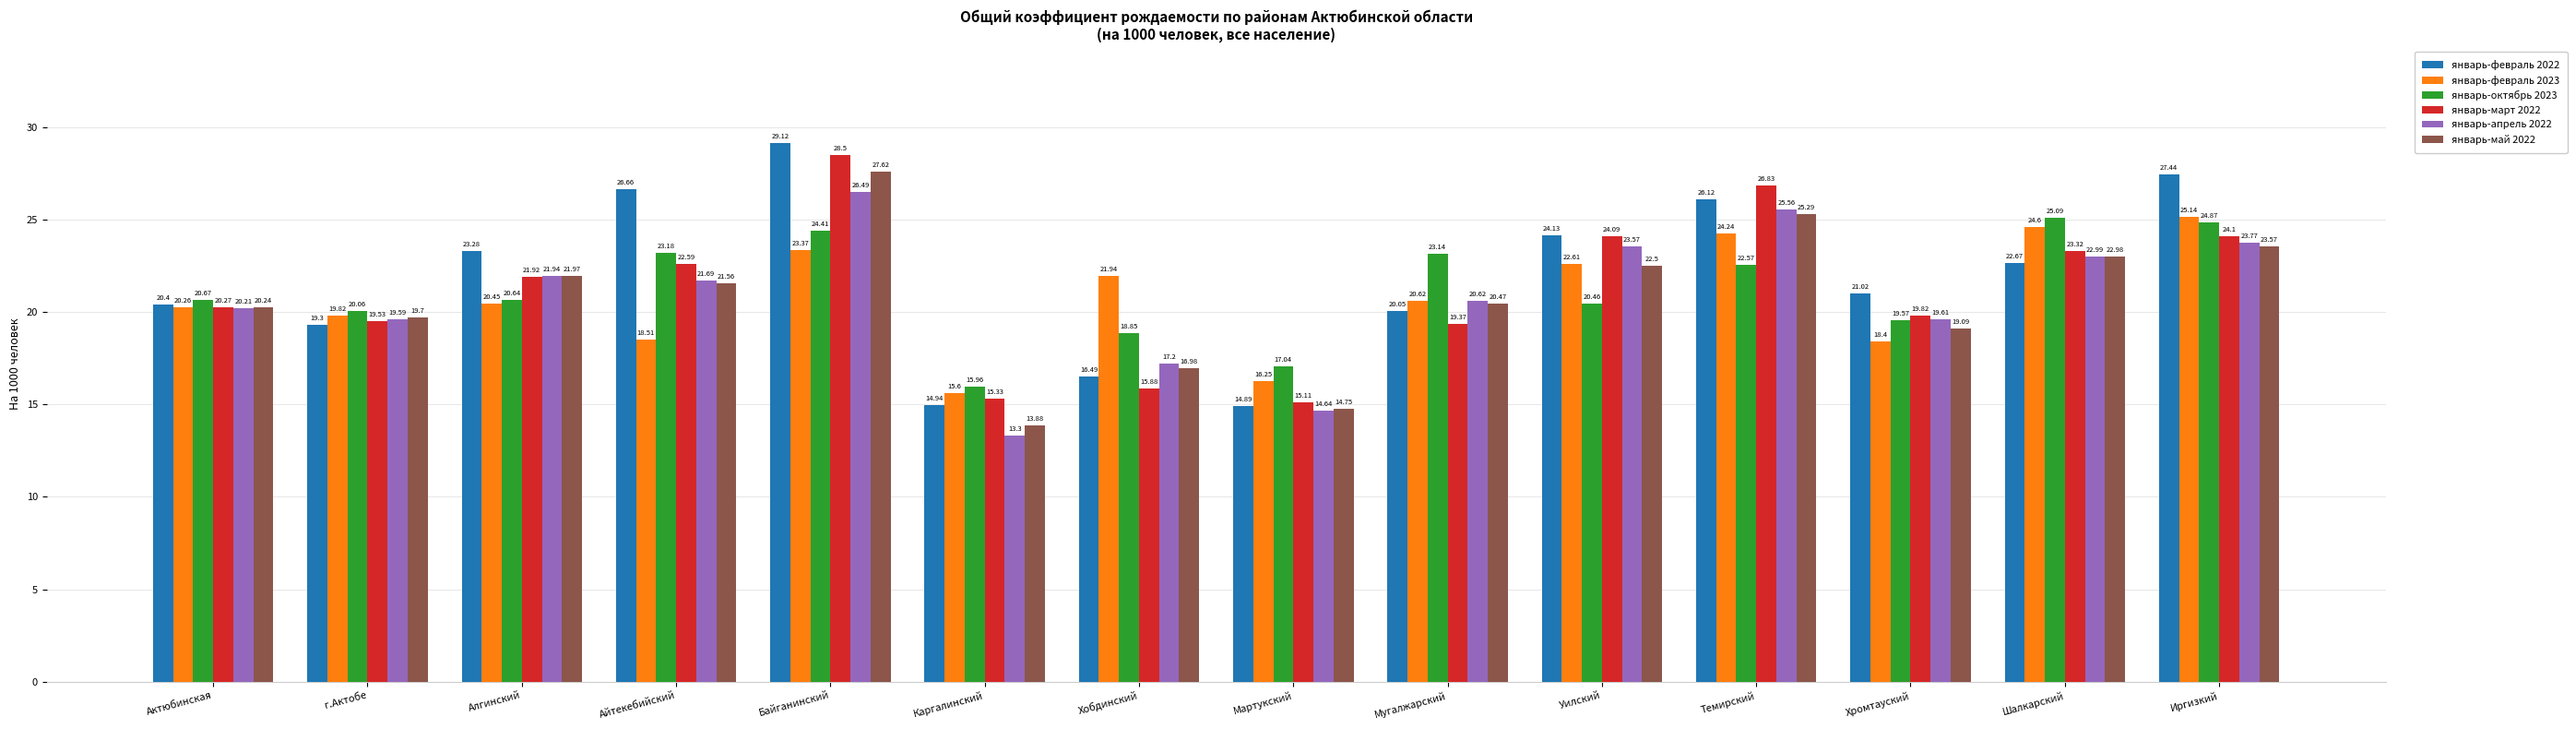

Is it true that январь-февраль 2022 equals 8.1 at Мартукский?

False